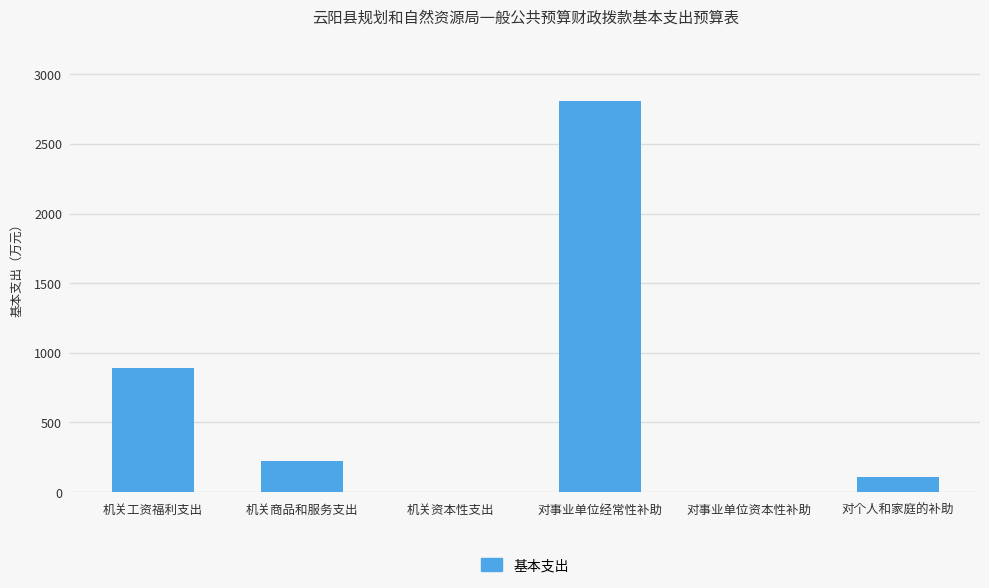

Where is the data nearest to the value 1406?

机关工资福利支出